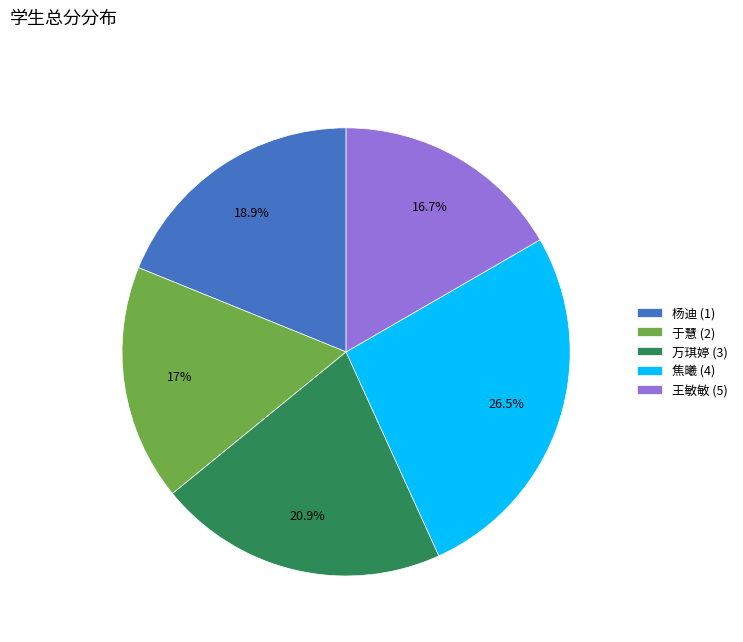

Does 焦曦 (4) represent more than half of the total?

No